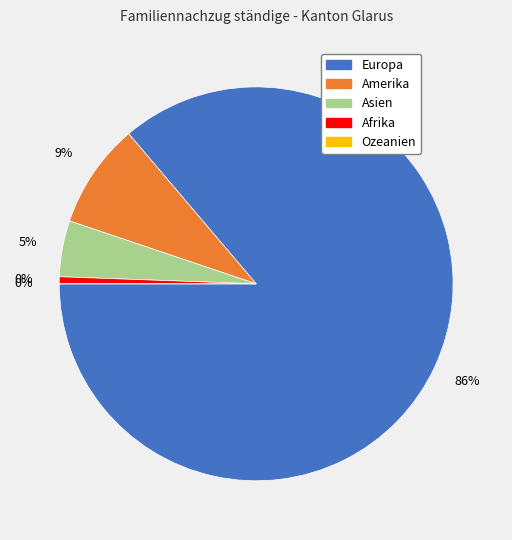

What is the largest slice in the pie chart?

Europa